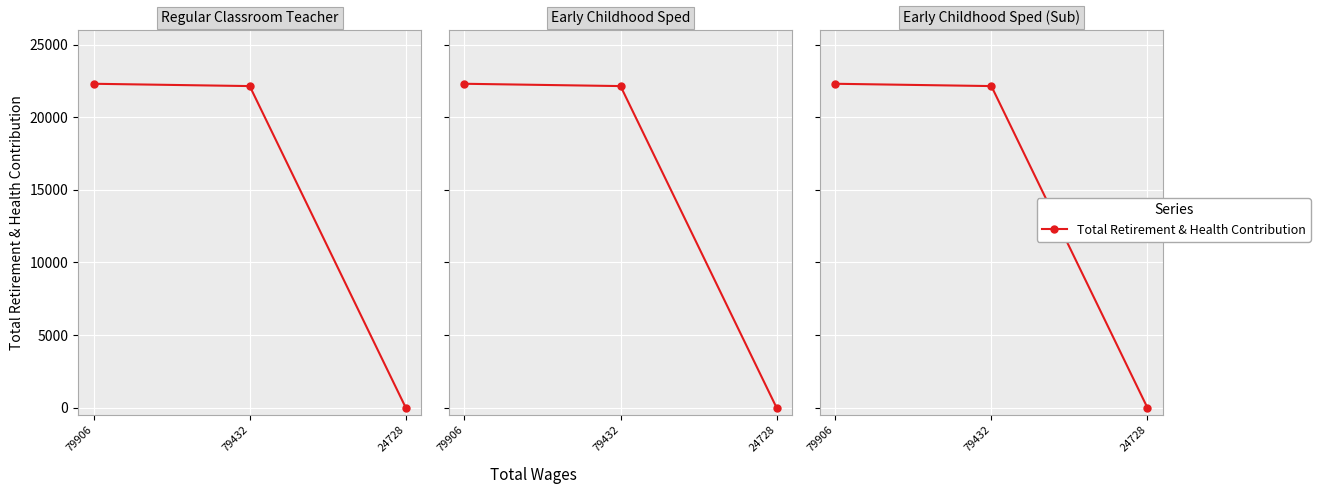

Is it true that the value at 79432 is 34056?

False